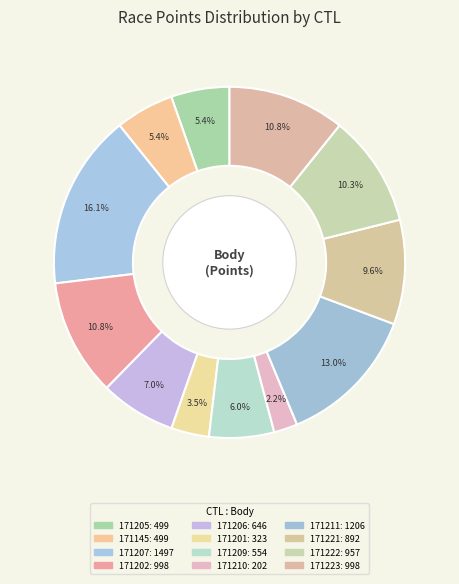

To the nearest percent, what is the combined percentage of 171206 and 171210?

9%